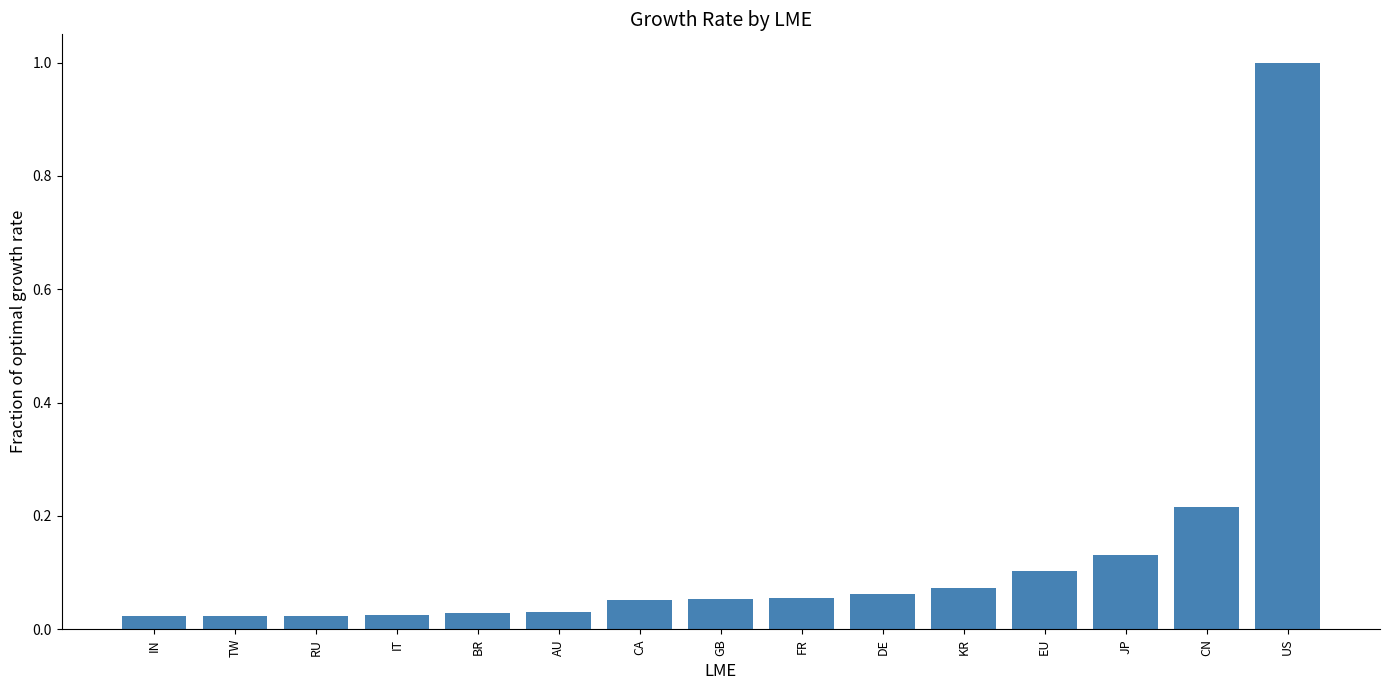

Which has a higher value, TW or DE?

DE